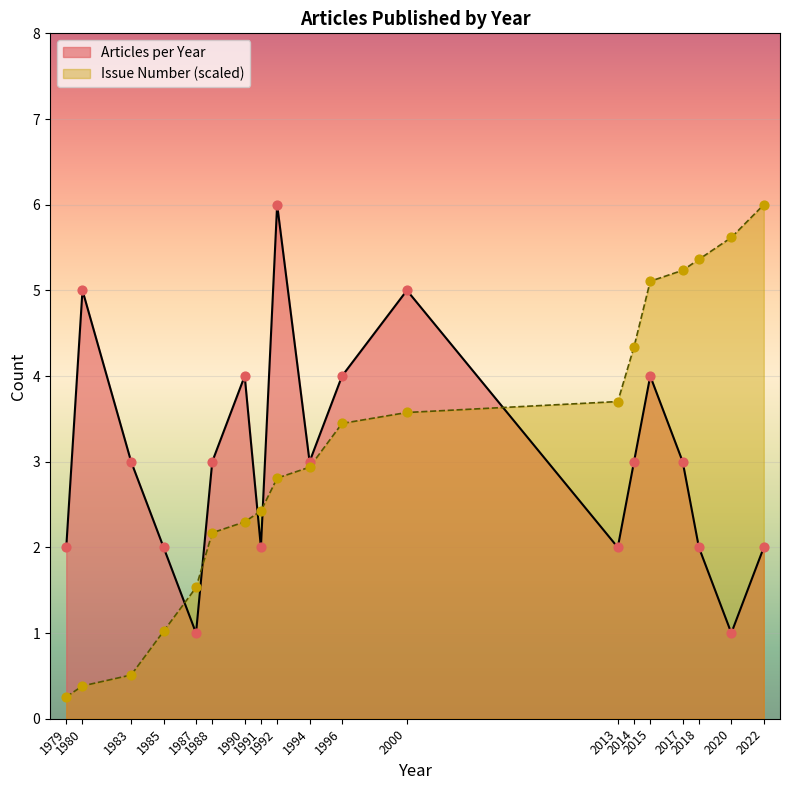

What is the total value across all series at 2022?

8.0